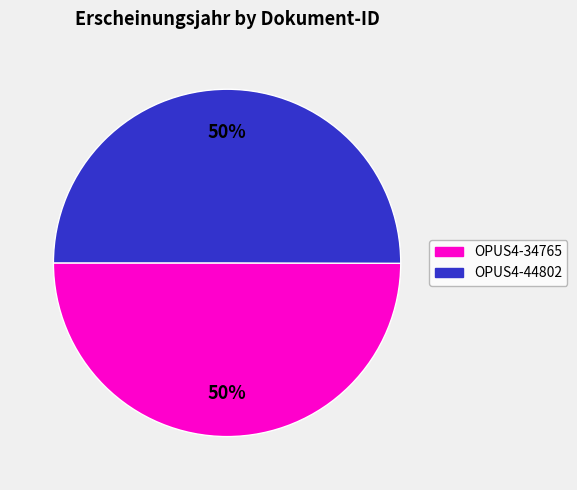

Is it true that OPUS4-44802 is 50% of the pie?

True